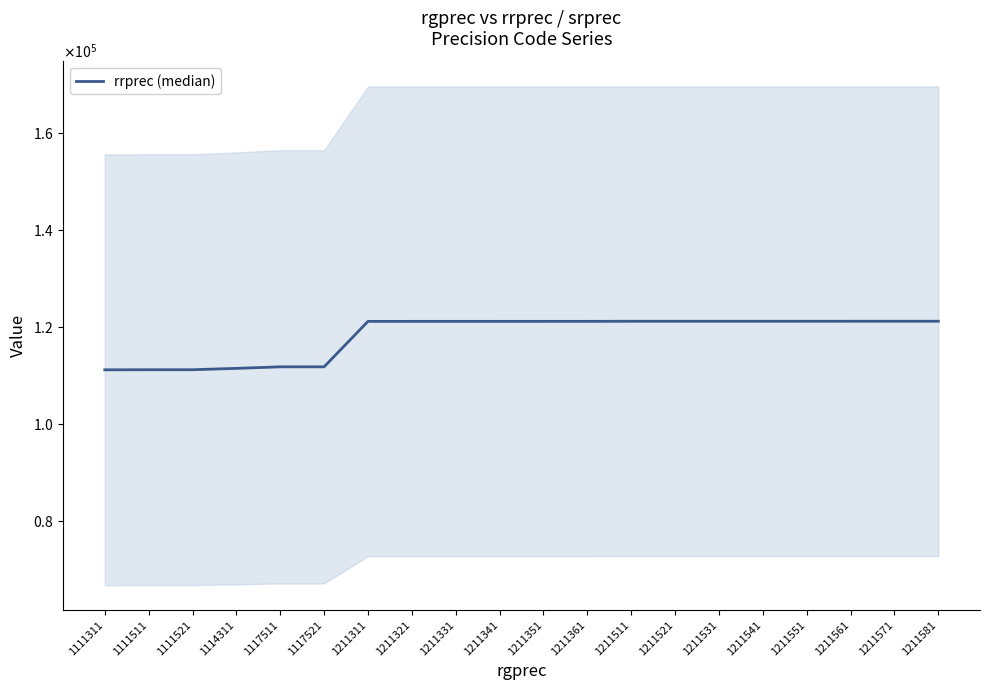

What is the sum of the values at 1211561 and 1211331?

242289